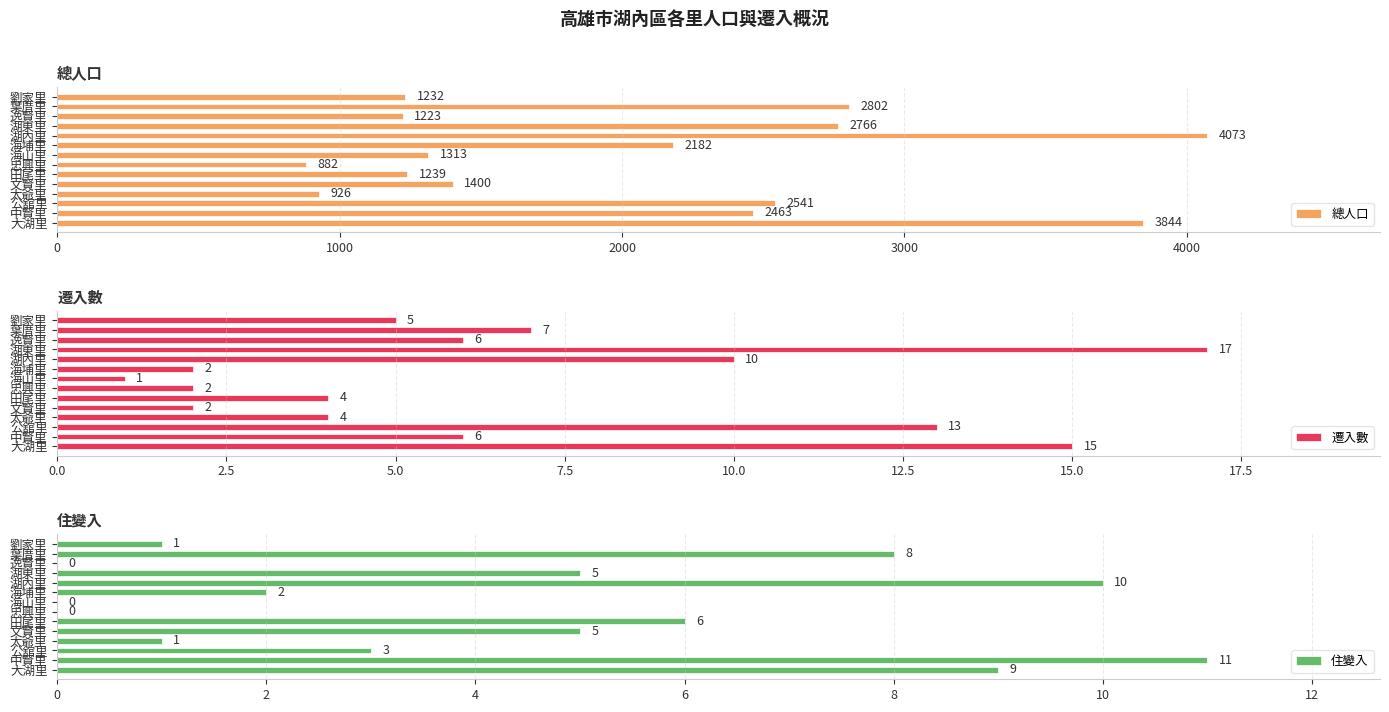

What is the sum of the 總人口 values at 湖內里 and 海山里?

5386